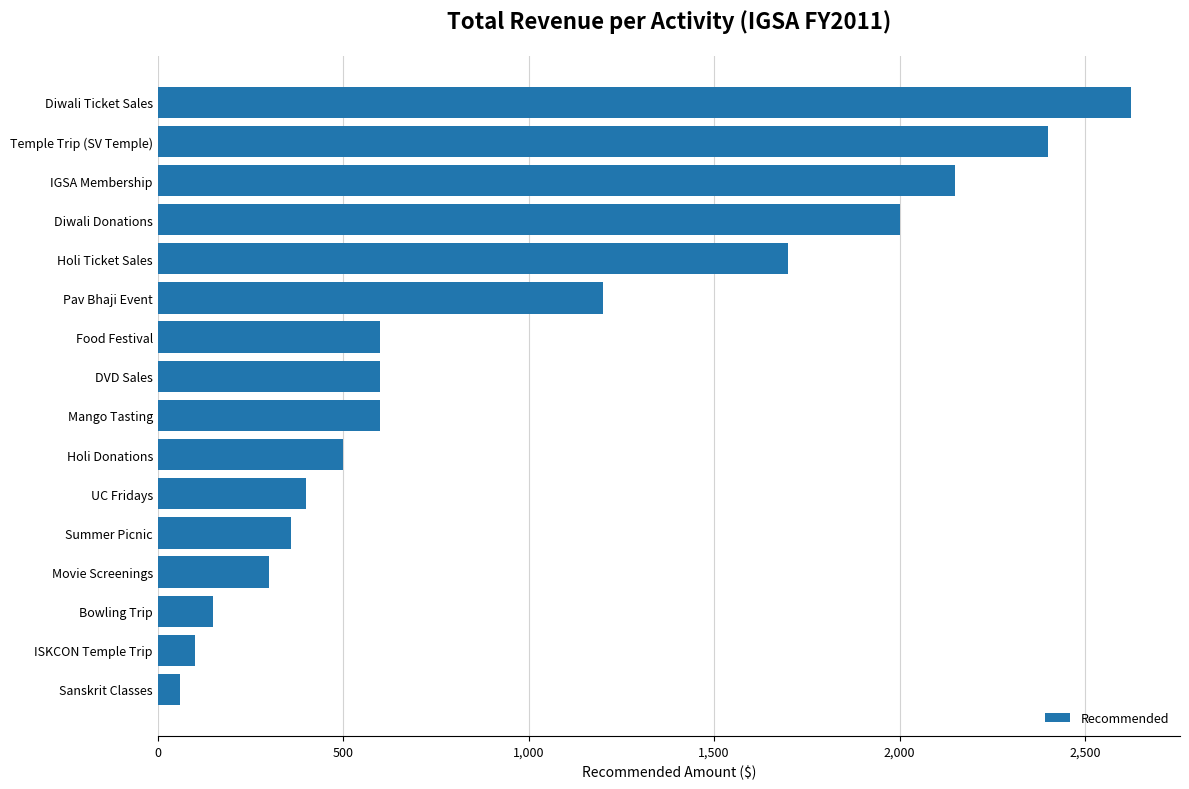

Reading top to bottom, extract all data points from this chart.

Diwali Ticket Sales=2625	Temple Trip (SV Temple)=2400	IGSA Membership=2150	Diwali Donations=2000	Holi Ticket Sales=1700	Pav Bhaji Event=1200	Food Festival=600	DVD Sales=600	Mango Tasting=600	Holi Donations=500	UC Fridays=400	Summer Picnic=360	Movie Screenings=300	Bowling Trip=150	ISKCON Temple Trip=100	Sanskrit Classes=60